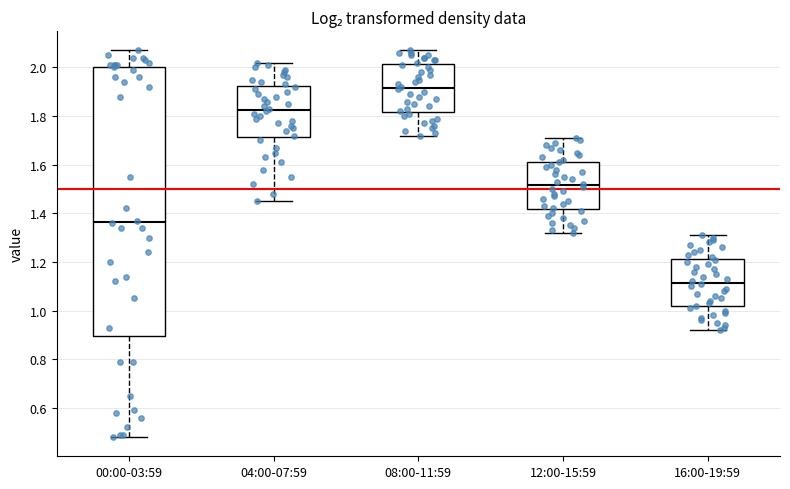

Reading left to right, read every box against the y-axis: the position of its median line, the range the box covers, and the ends of its whiskers. The values are not printed on the chart, so give them approximately, as read against the axis.

00:00-03:59: median 1.36, box 0.90 to 2.00, whiskers 0.48 to 2.08
04:00-07:59: median 1.82, box 1.72 to 1.92, whiskers 1.46 to 2.02
08:00-11:59: median 1.92, box 1.82 to 2.02, whiskers 1.72 to 2.08
12:00-15:59: median 1.52, box 1.42 to 1.62, whiskers 1.32 to 1.72
16:00-19:59: median 1.12, box 1.02 to 1.22, whiskers 0.92 to 1.32